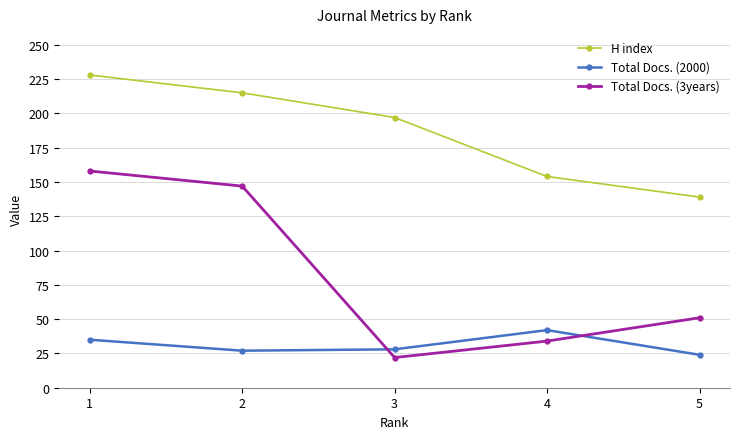

What are all the series names shown in the legend?

H index, Total Docs. (2000), Total Docs. (3years)